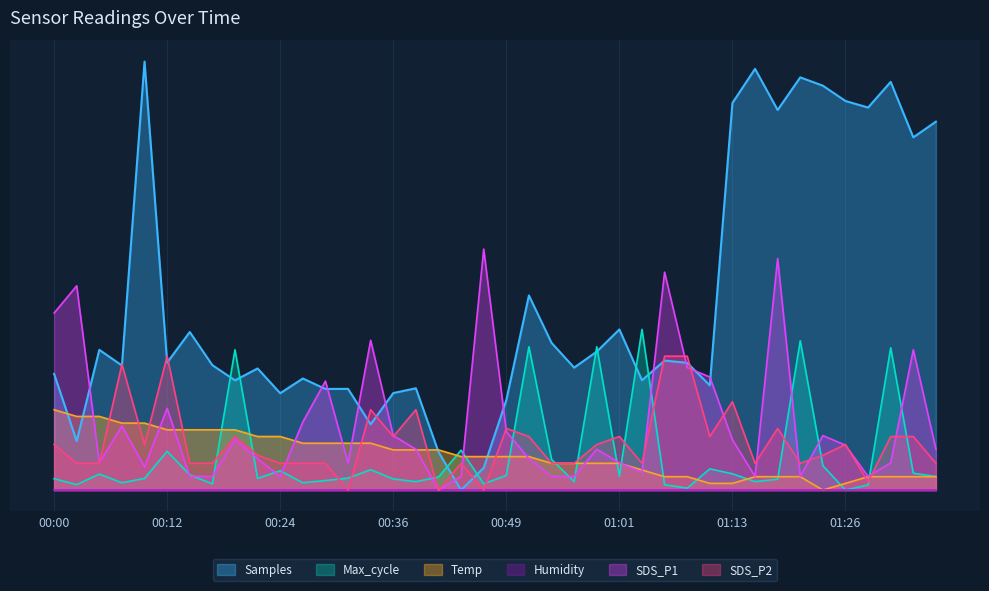

What is the total value across all series at 00:51?

8.5